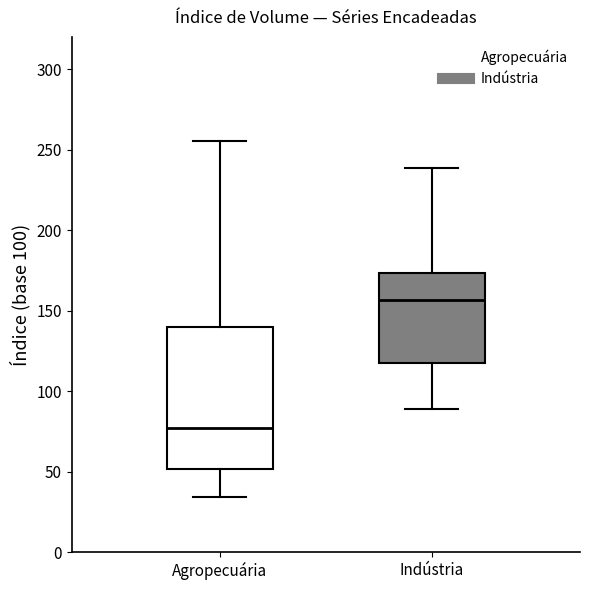

Reading left to right, transcribe this box plot: for each box, give where its median line is, the range the box spans, and where its two whiskers end, as read against the y-axis. The values are not printed on the chart, so give them approximately, as read against the axis.

Agropecuária: median 75, box 50 to 140, whiskers 35 to 255
Indústria: median 155, box 120 to 175, whiskers 90 to 240